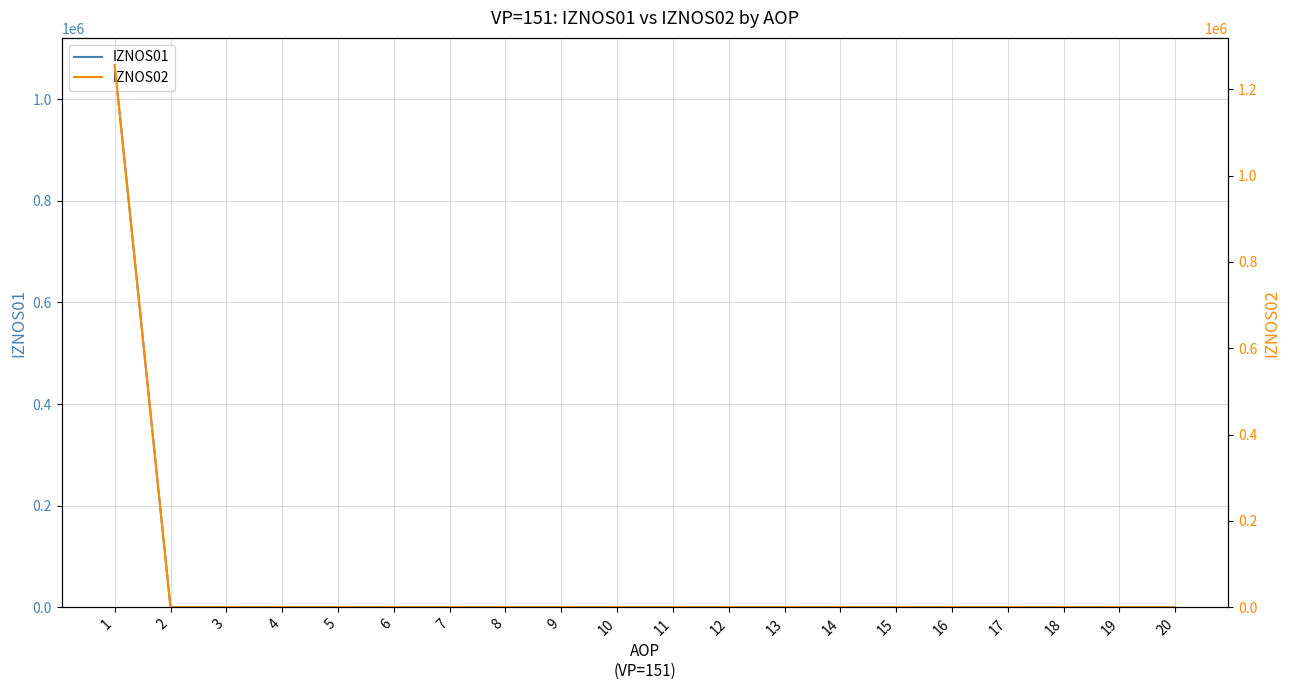

True or false: IZNOS01 has a value of 640216.5 at 13.

False